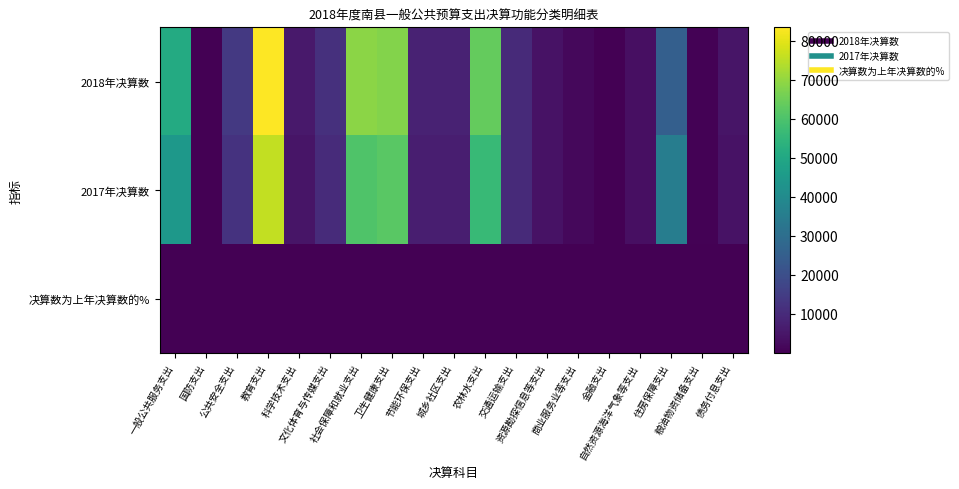

Which series has the largest range (max minus min)?

2018年决算数